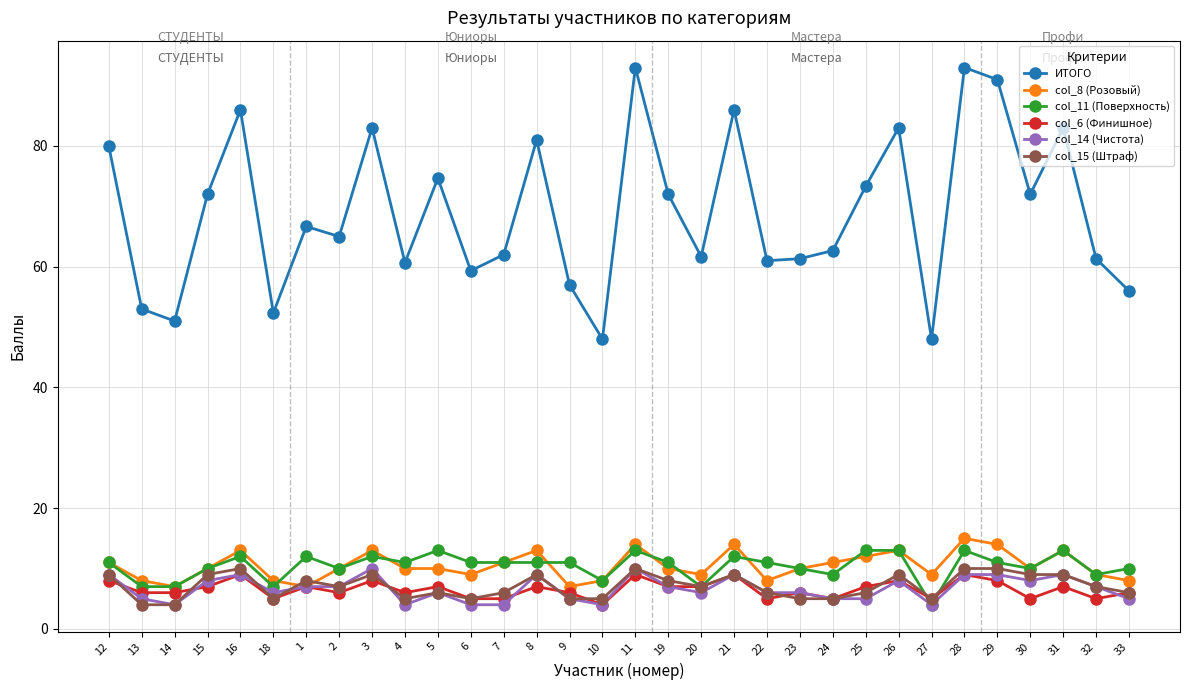

What is the label of the 5th point from the left?

16